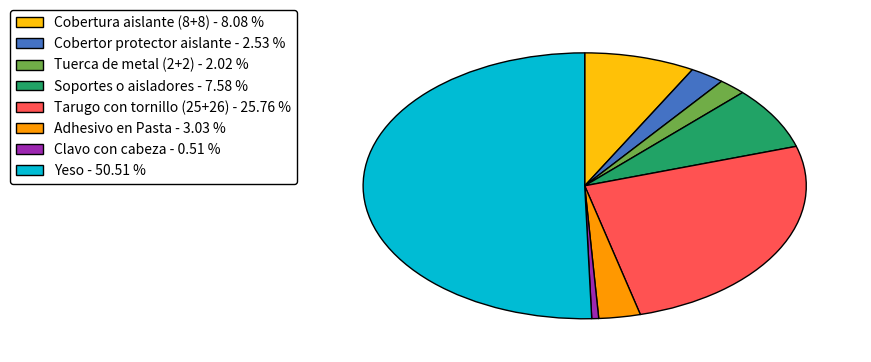

The Tarugo con tornillo (25+26) slice represents 13% of the pie. True or false?

False